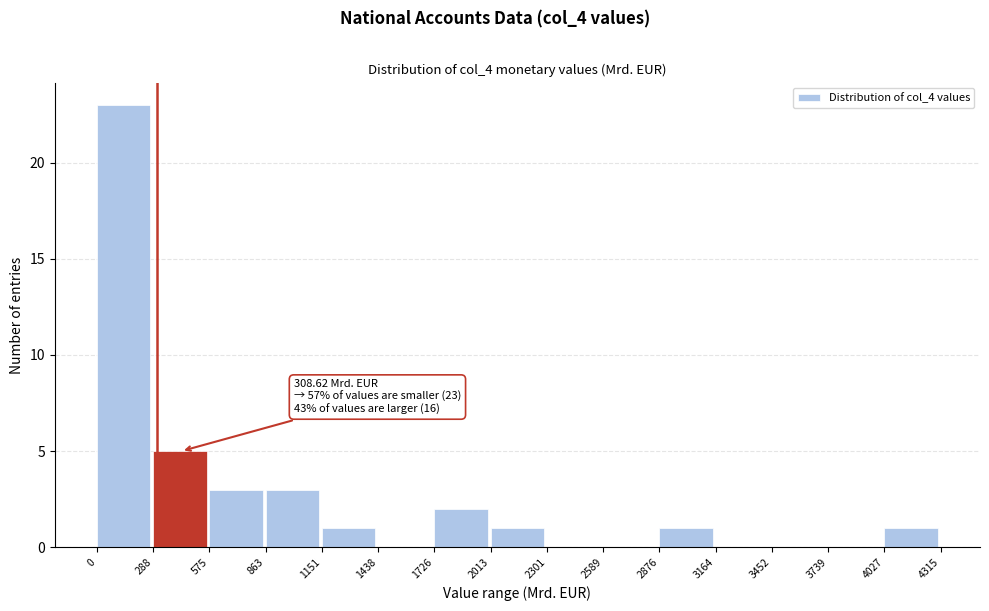

Over which range of the x-axis is the bar tallest?

0 to 288